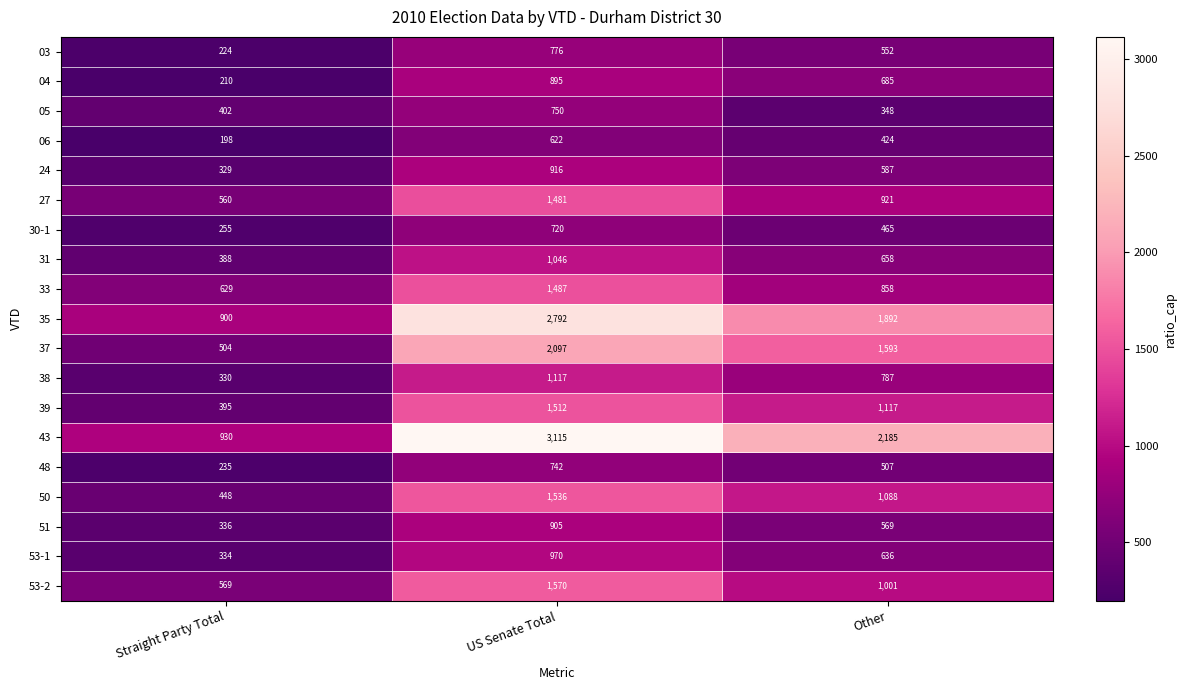

What is the average value of the 30-1 series?

480